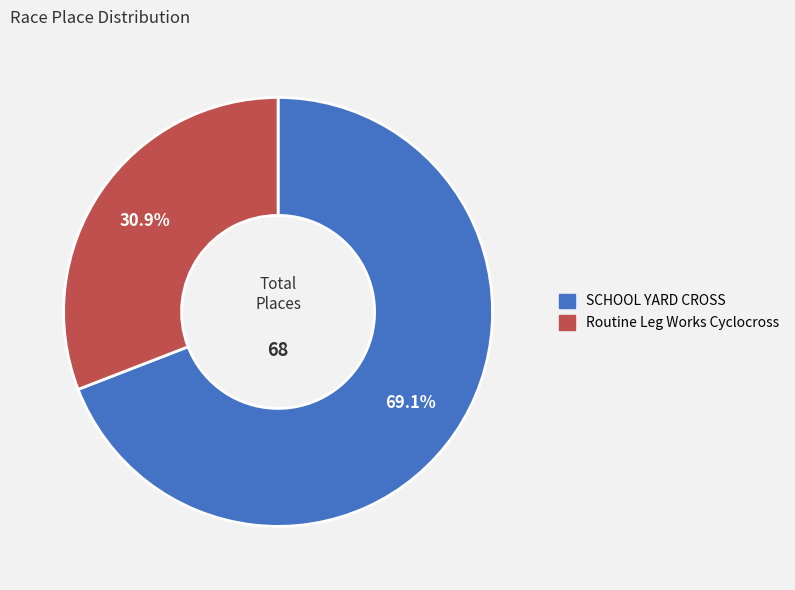

True or false: Routine Leg Works Cyclocross accounts for 31% of the total.

True